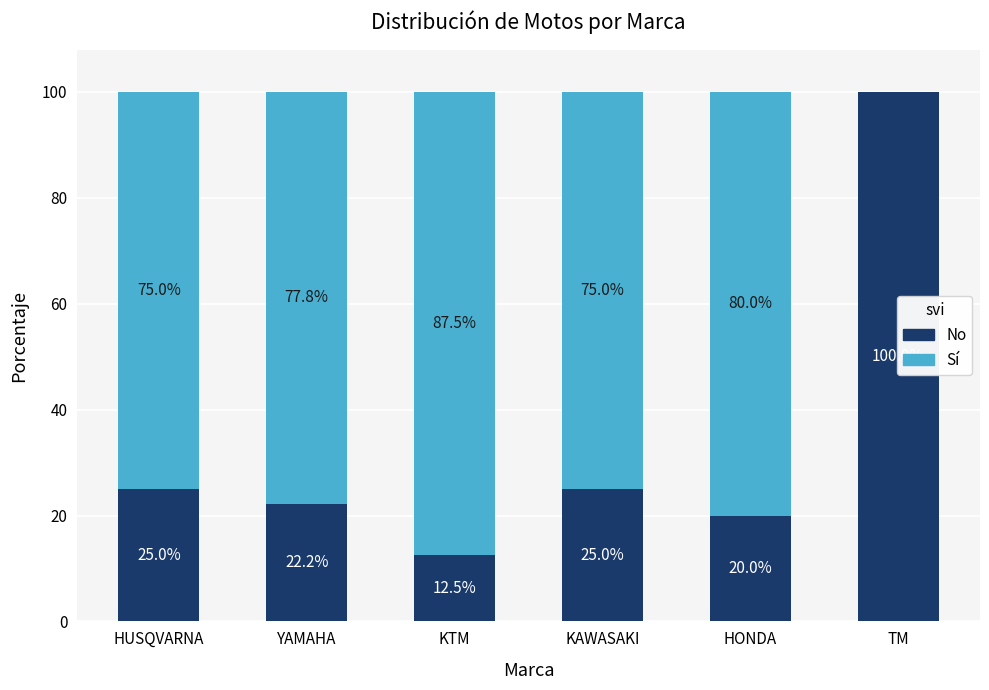

Reading left to right, transcribe the values for No.

HUSQVARNA=25.0	YAMAHA=22.2	KTM=12.5	KAWASAKI=25.0	HONDA=20.0	TM=100.0